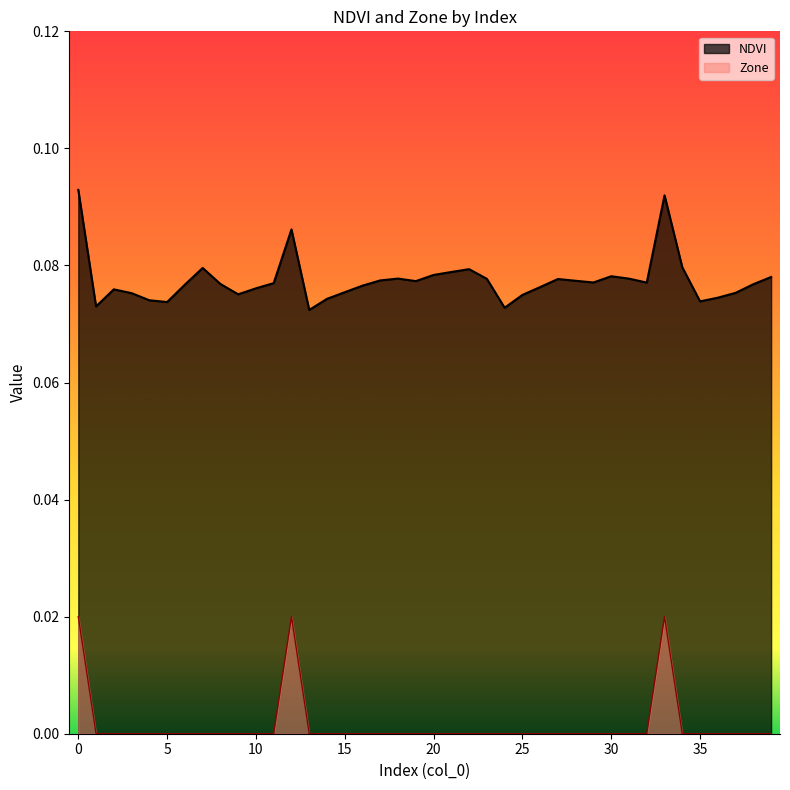

Reading left to right, extract all data points from this chart.

NDVI: 0=0.1	1=0.1	2=0.1	3=0.1	4=0.1	5=0.1	6=0.1	7=0.1	8=0.1	9=0.1	10=0.1	11=0.1	12=0.1	13=0.1	14=0.1	15=0.1	16=0.1	17=0.1	18=0.1	19=0.1	20=0.1	21=0.1	22=0.1	23=0.1	24=0.1	25=0.1	26=0.1	27=0.1	28=0.1	29=0.1	30=0.1	31=0.1	32=0.1	33=0.1	34=0.1	35=0.1	36=0.1	37=0.1	38=0.1	39=0.1
Zone: 0=0.0	1=0.0	2=0.0	3=0.0	4=0.0	5=0.0	6=0.0	7=0.0	8=0.0	9=0.0	10=0.0	11=0.0	12=0.0	13=0.0	14=0.0	15=0.0	16=0.0	17=0.0	18=0.0	19=0.0	20=0.0	21=0.0	22=0.0	23=0.0	24=0.0	25=0.0	26=0.0	27=0.0	28=0.0	29=0.0	30=0.0	31=0.0	32=0.0	33=0.0	34=0.0	35=0.0	36=0.0	37=0.0	38=0.0	39=0.0